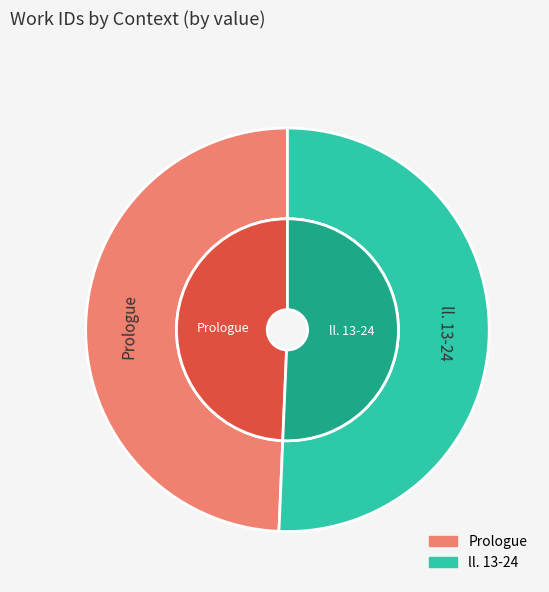

To the nearest percent, what is the average slice percentage?

50%